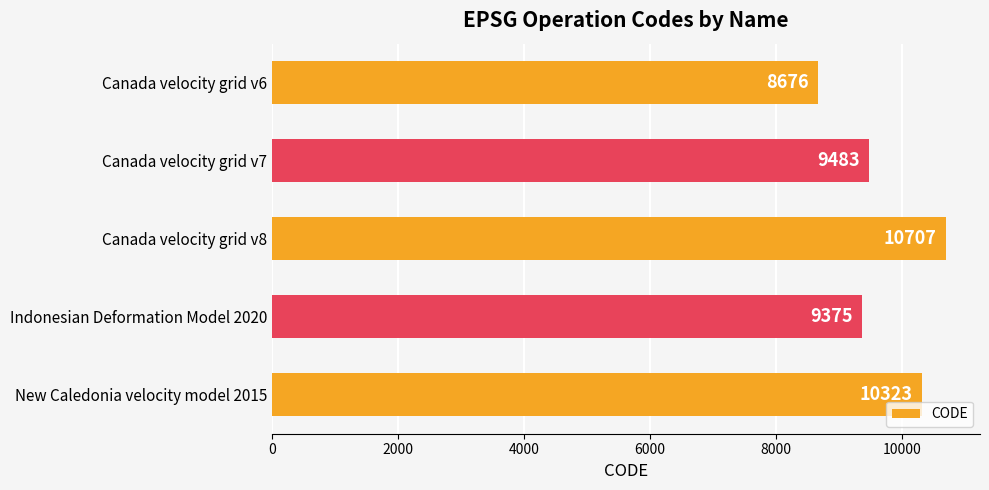

Is it true that the value at Canada velocity grid v6 is 12749?

False